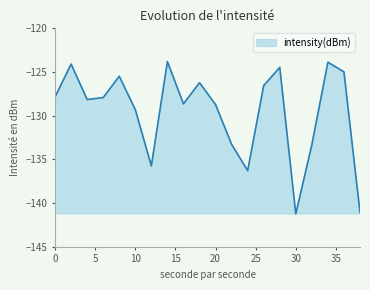

At which category does the chart reach its minimum across all series?

30